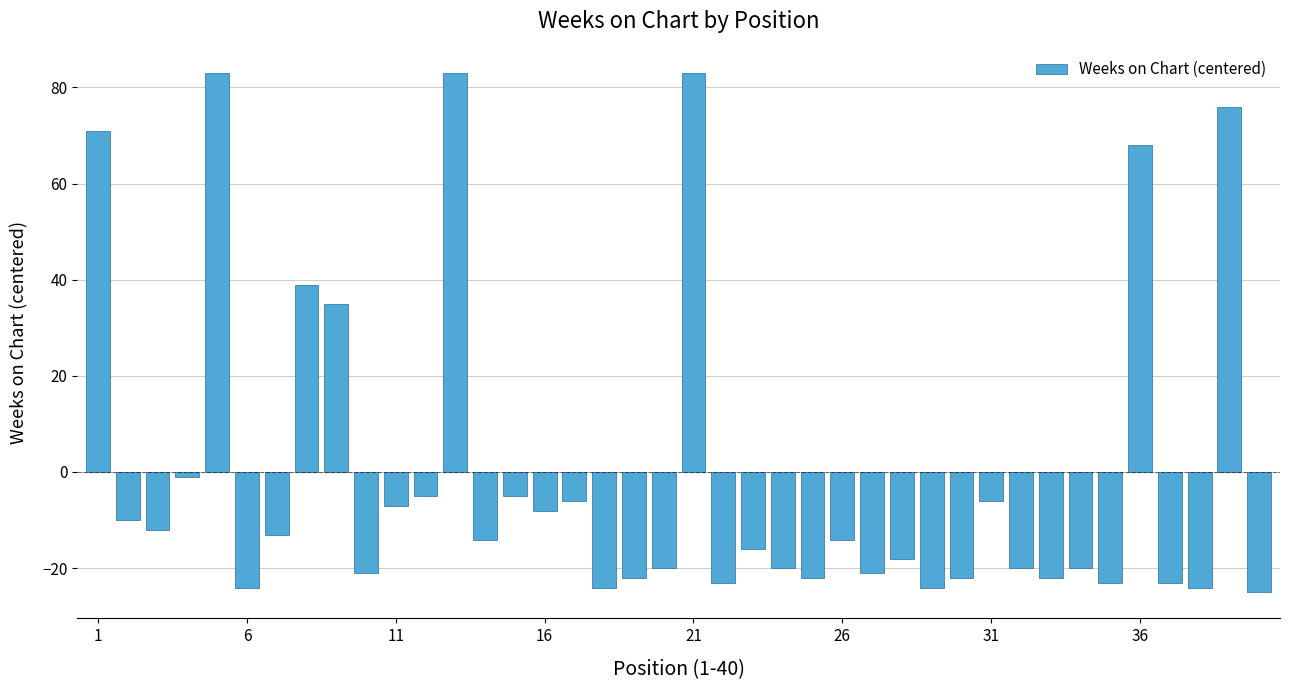

How many series are shown in this chart?

1